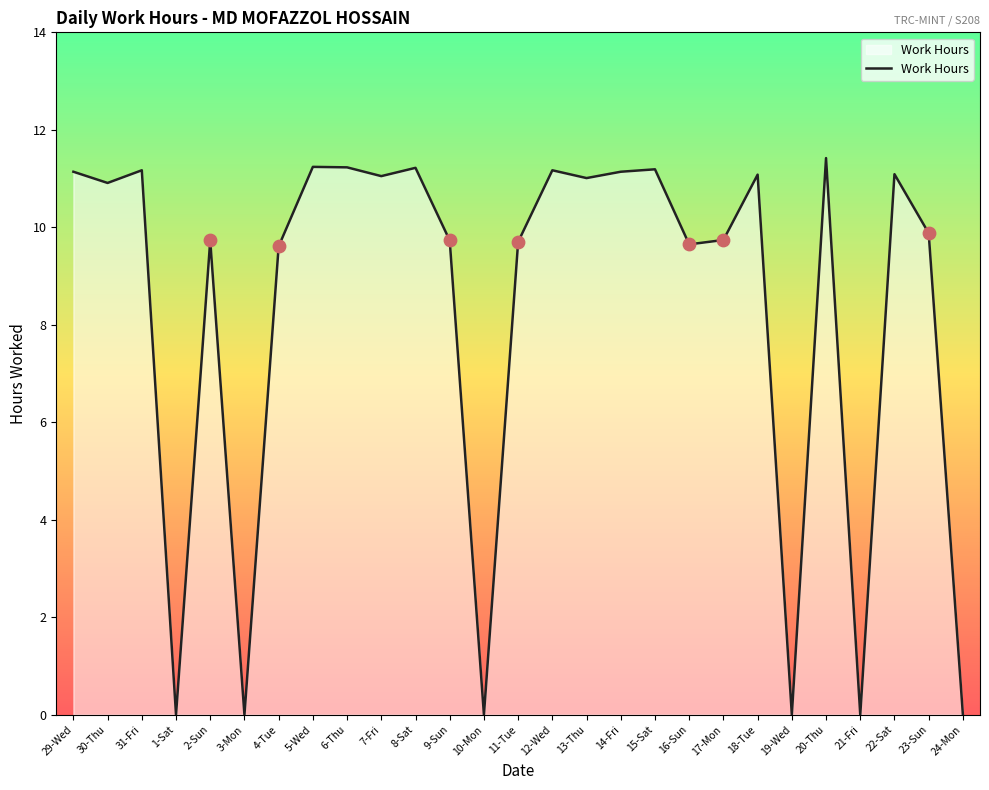

What is the change in value from 12-Wed to 17-Mon?

-1.4